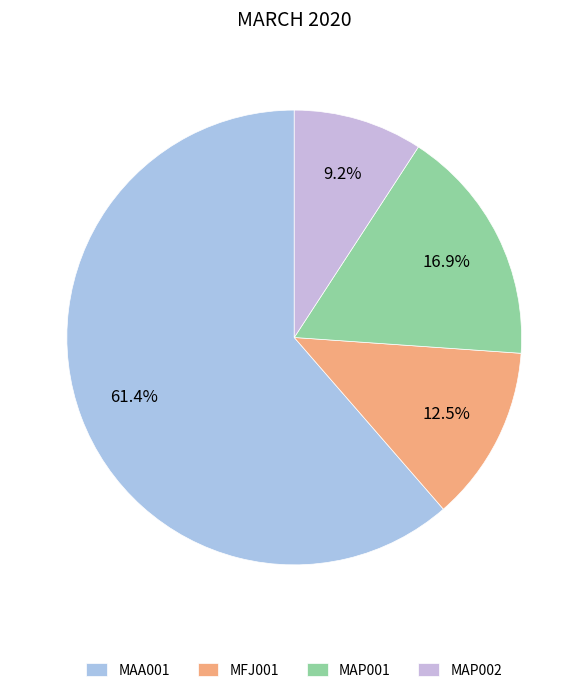

The MAA001 slice represents 54% of the pie. True or false?

False